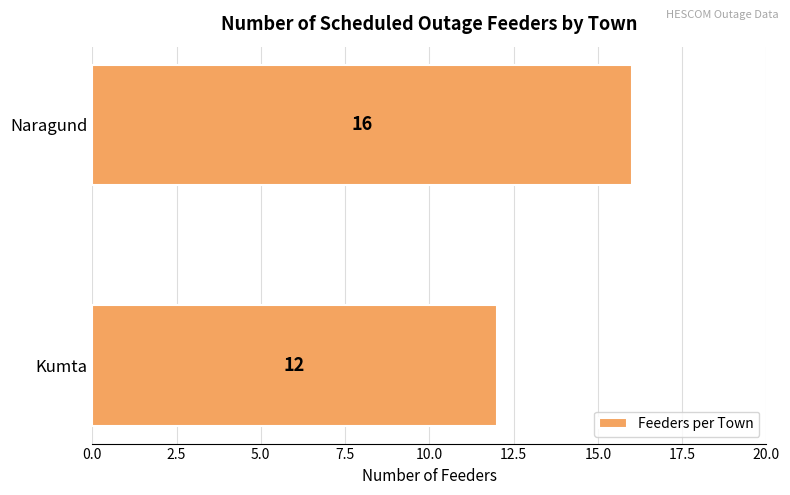

What is the change in value from Kumta to Naragund?

+4